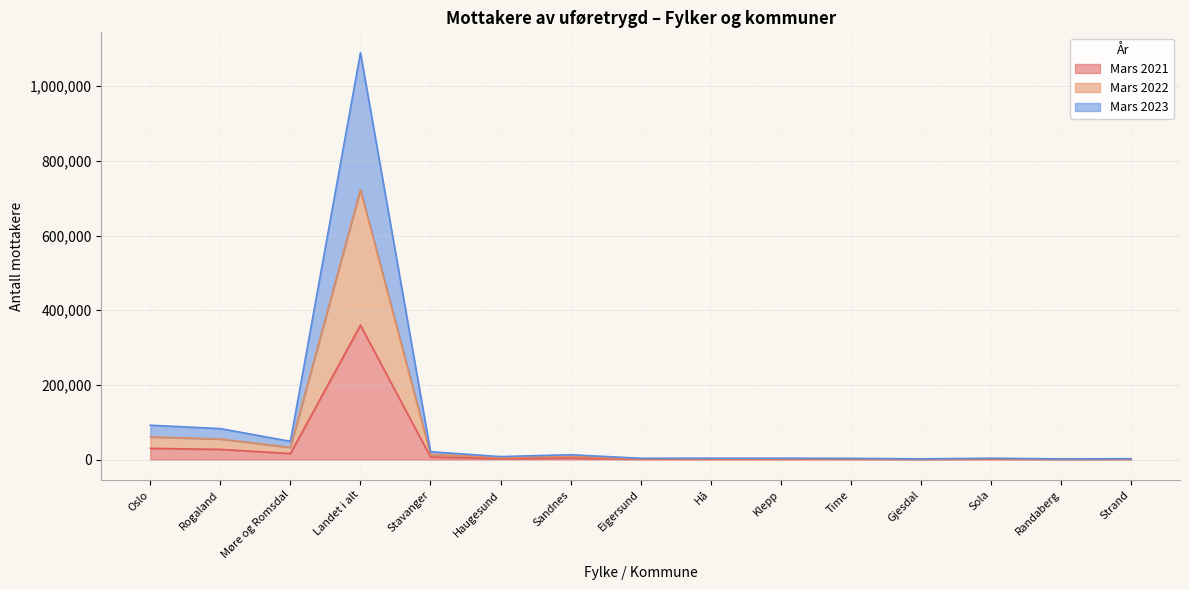

What position from the left is Time?

11